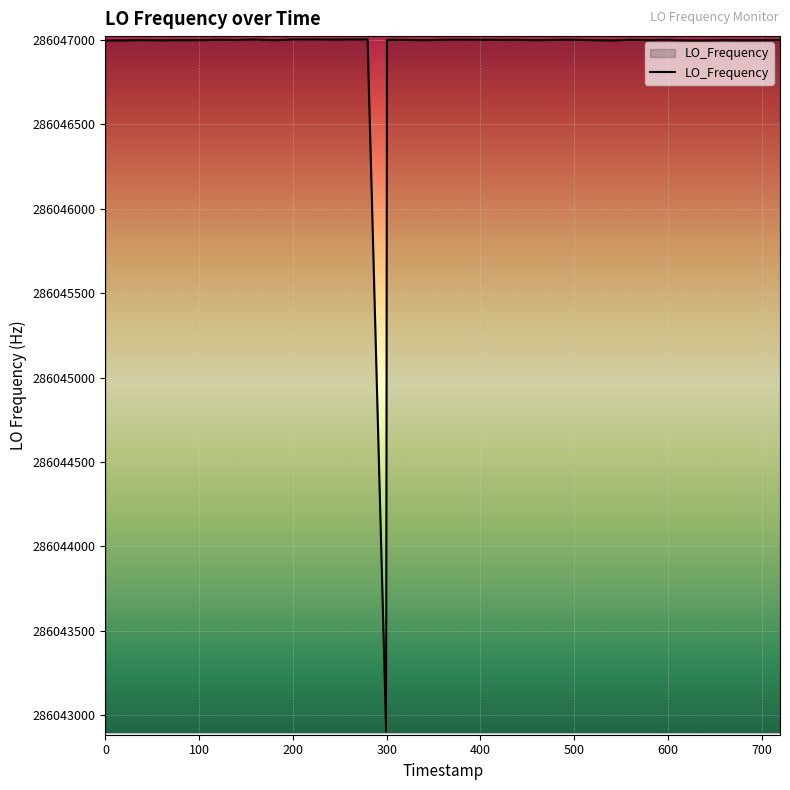

What is the difference between the maximum and minimum values?

4097.3